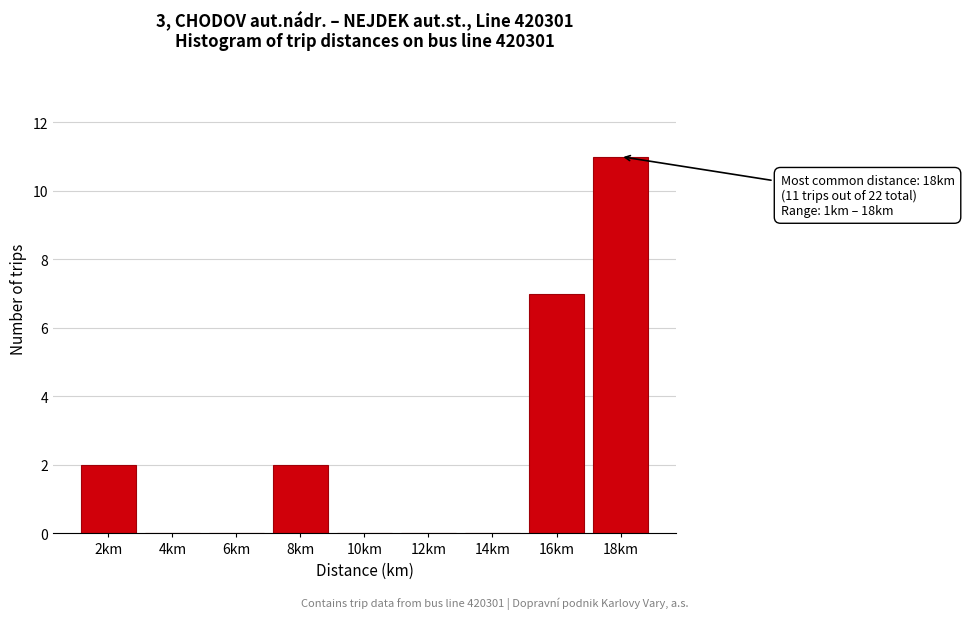

Reading left to right, transcribe all the data shown in this chart.

2km=2	4km=0	6km=0	8km=2	10km=0	12km=0	14km=0	16km=7	18km=11